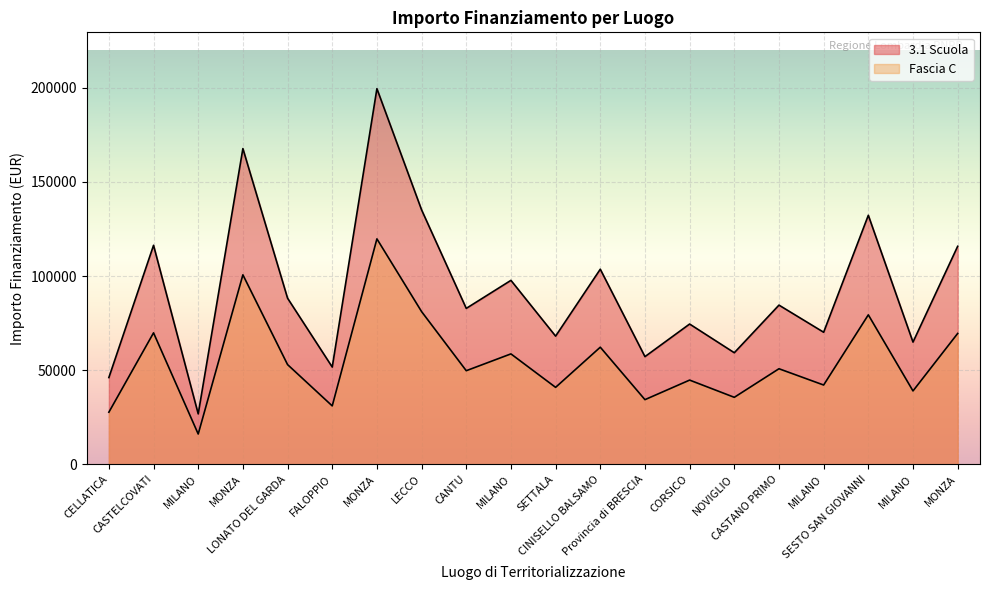

True or false: Fascia C and 3.1 Scuola intersect in this chart.

False